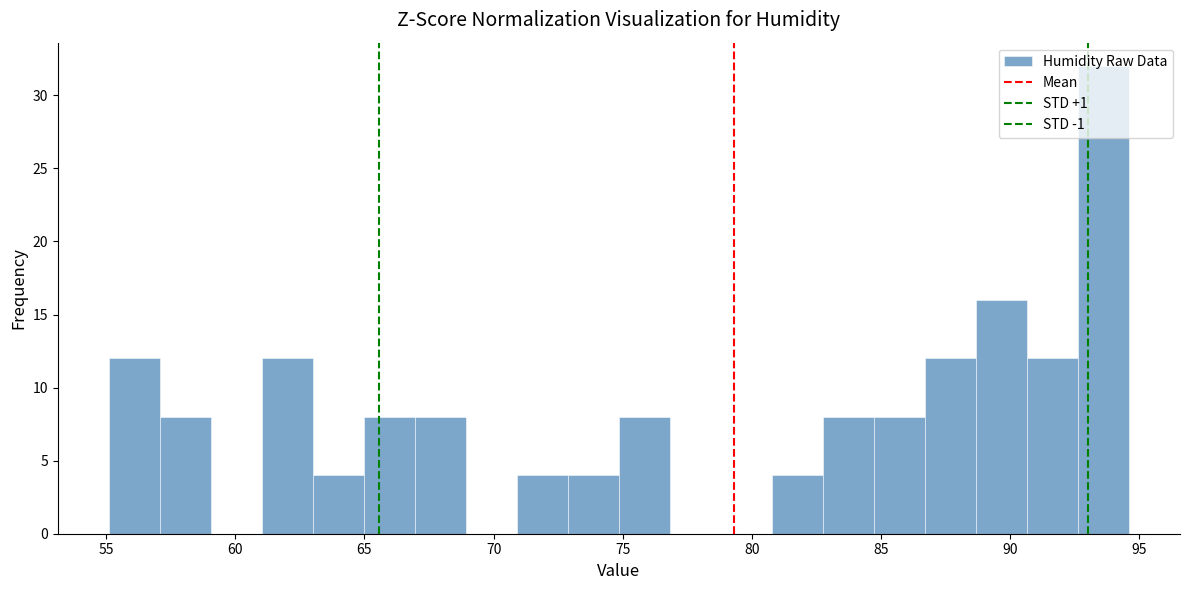

Read against the x-axis, roughly where is the centre of the tallest bar?

93.5